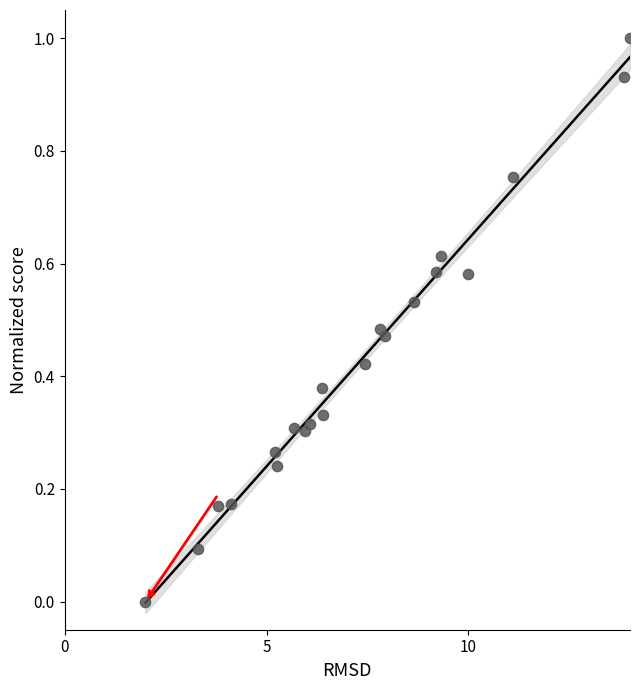

What is the range of X values (max minus min)?

12.0